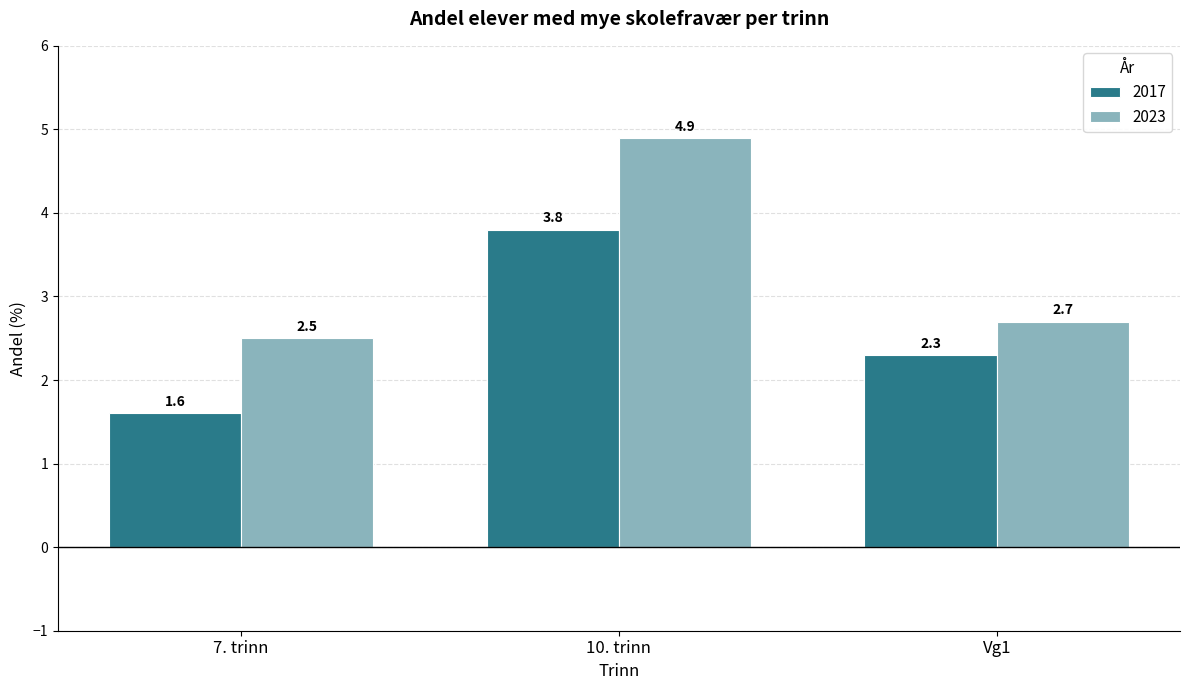

Which series changed the most between 10. trinn and Vg1?

2023